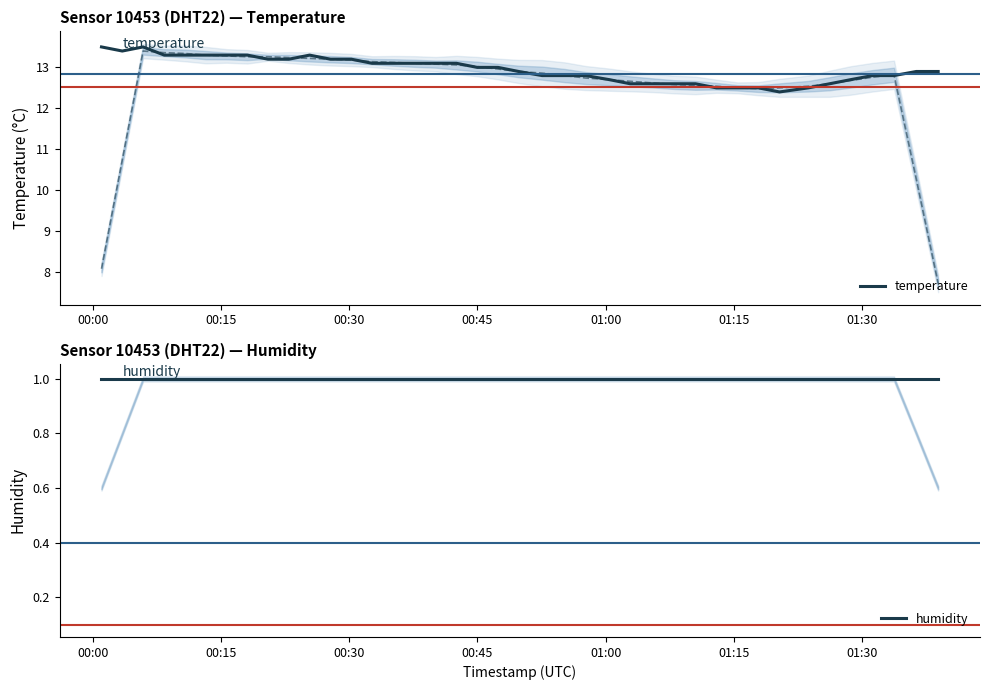

Which series has the largest total across all categories?

temperature